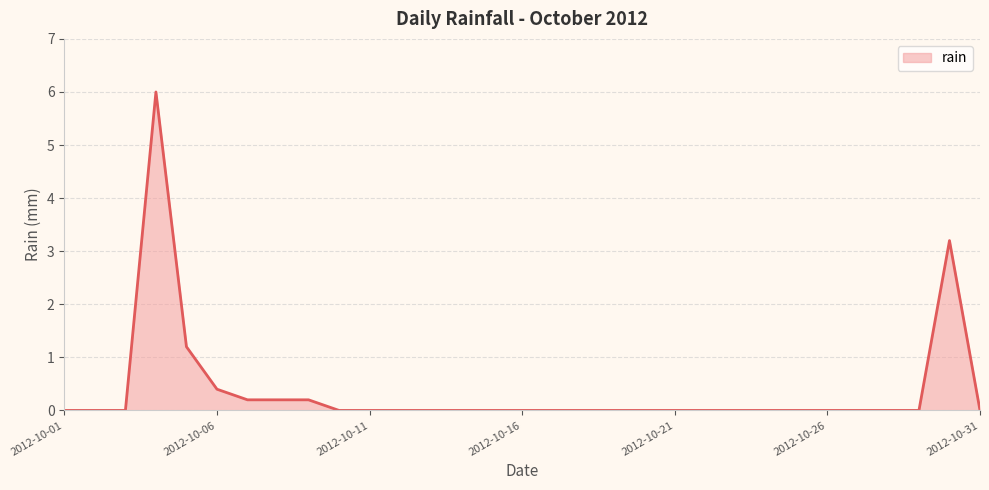

Does the chart display data point markers on the line(s)?

No